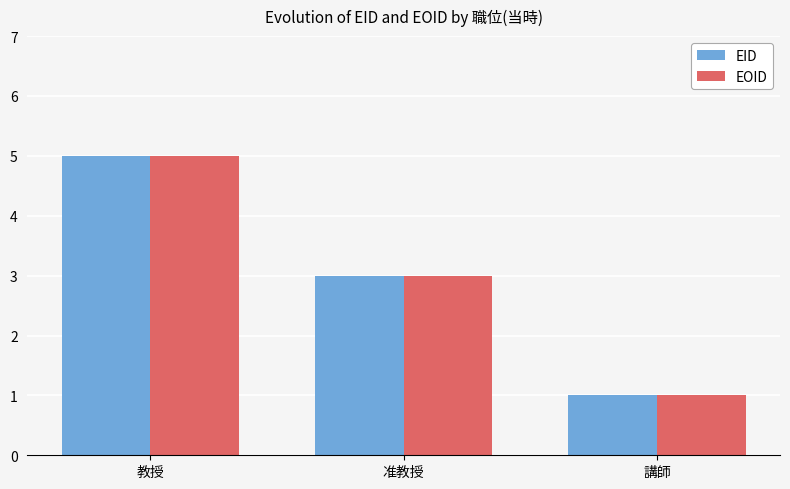

Reading left to right, extract all data points from this chart.

EID: 教授=5	准教授=3	講師=1
EOID: 教授=5	准教授=3	講師=1